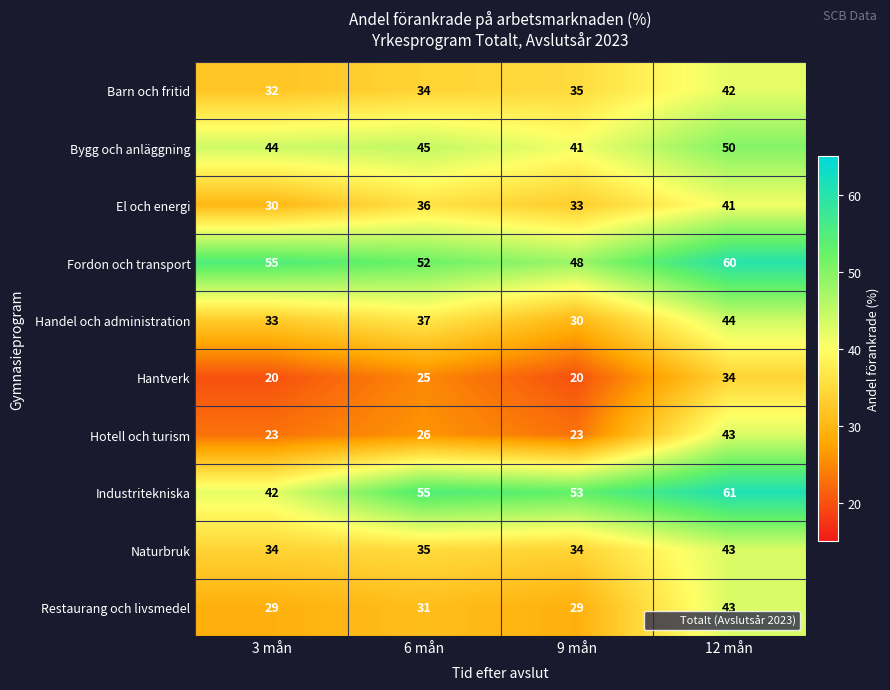

Which label corresponds to the largest value in the chart?

12 mån